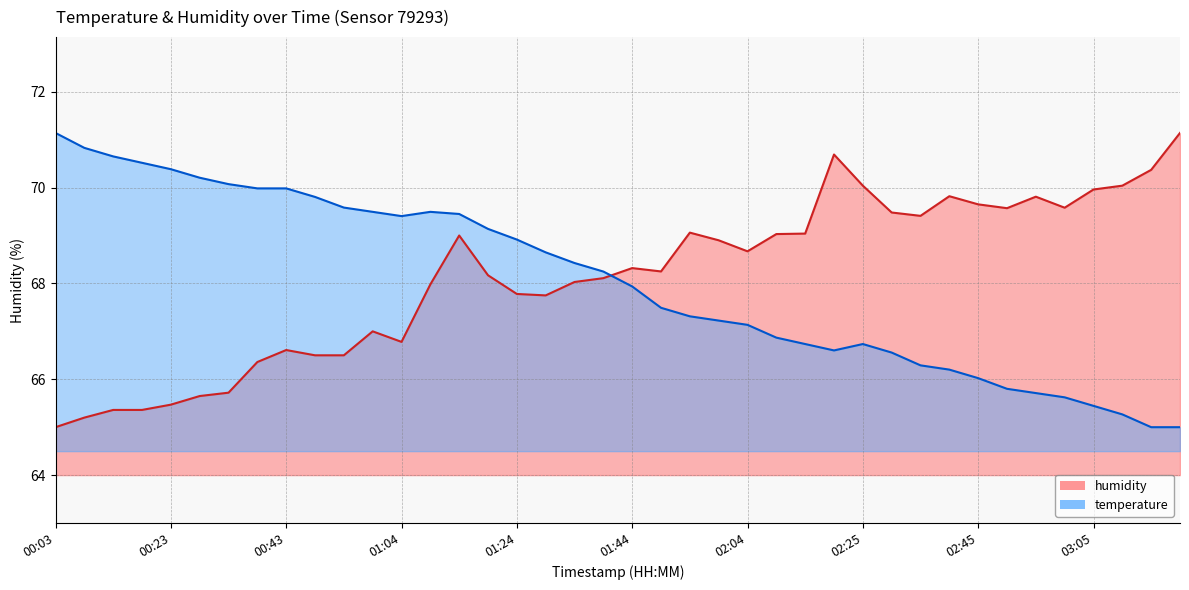

What is the difference between the humidity values at 02:35 and 00:18?

4.0